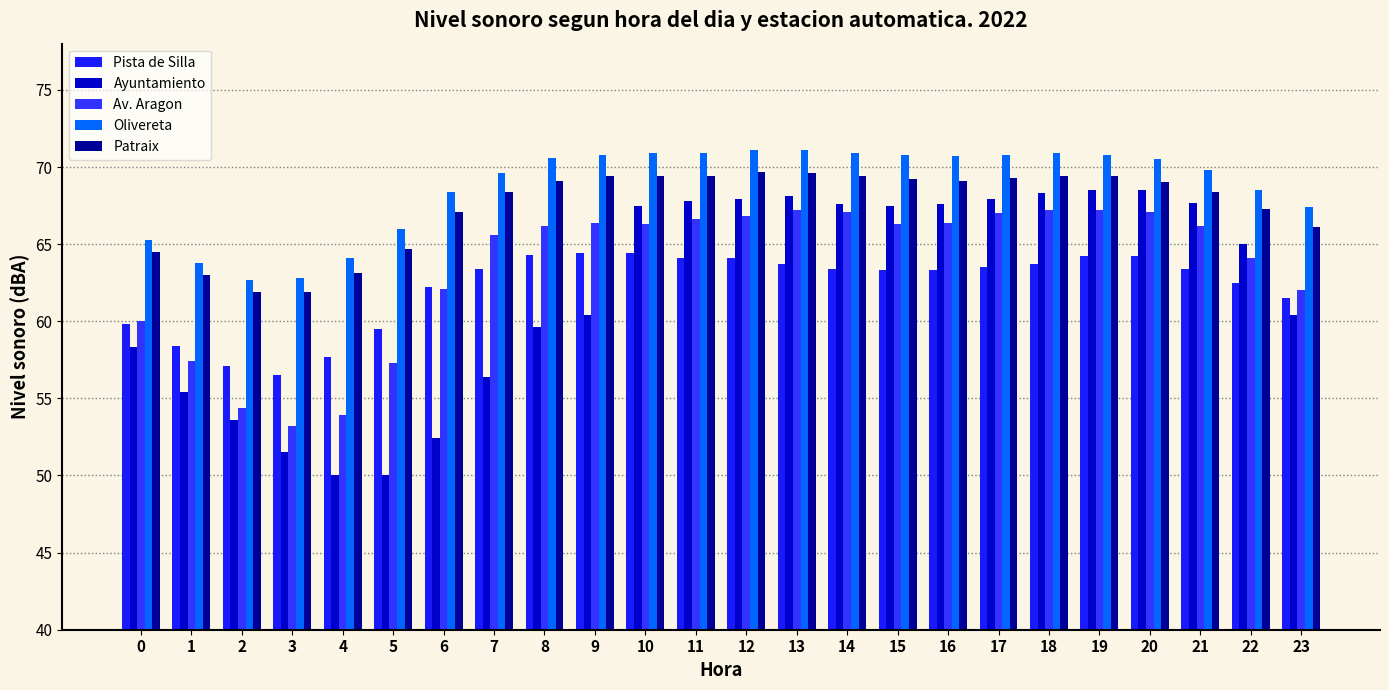

Between 21 and 4, which is larger?

21